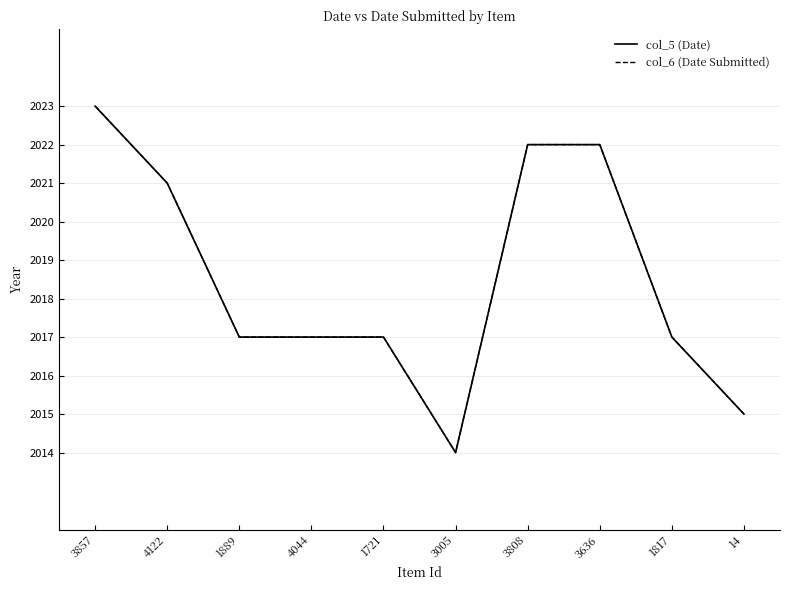

The col_6 (Date Submitted) series shows 2022 at 3808. True or false?

True